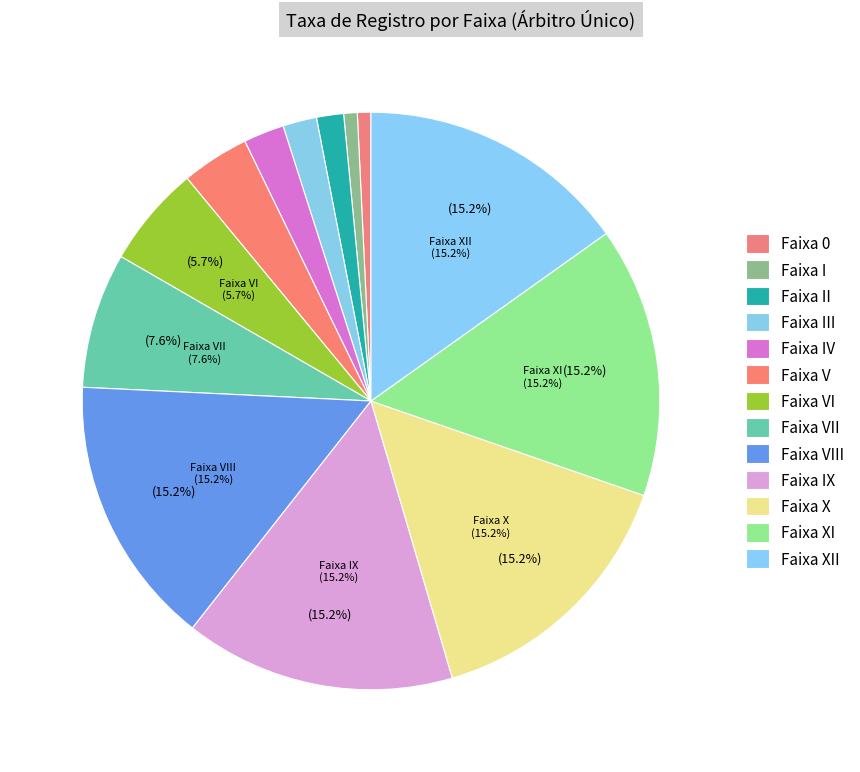

Does any single category account for the majority?

No